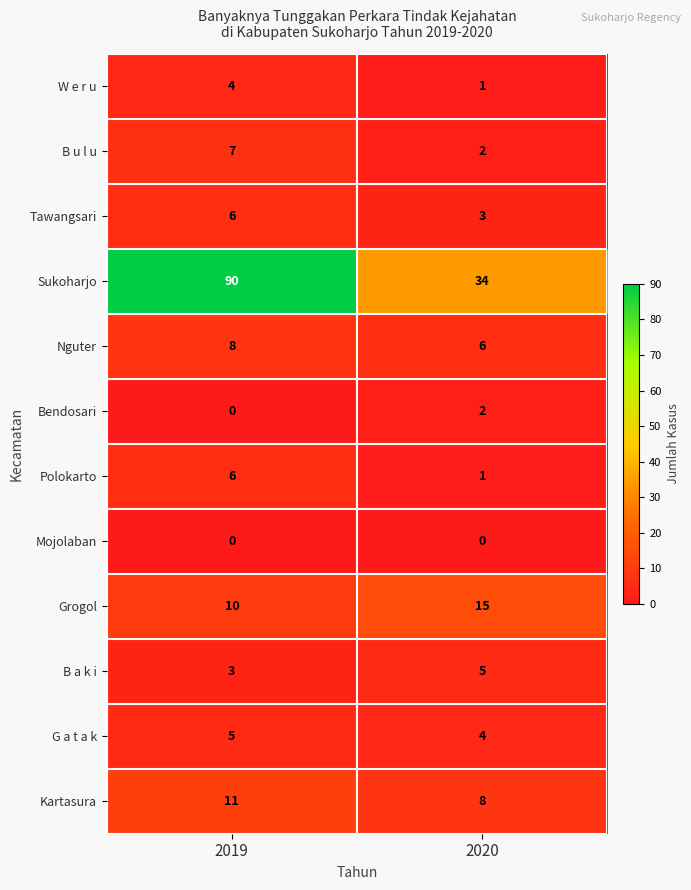

Reading left to right, extract all data points from this chart.

W e r u: 4	1
B u l u: 7	2
Tawangsari: 6	3
Sukoharjo: 90	34
Nguter: 8	6
Bendosari: 0	2
Polokarto: 6	1
Mojolaban: 0	0
Grogol: 10	15
B a k i: 3	5
G a t a k: 5	4
Kartasura: 11	8